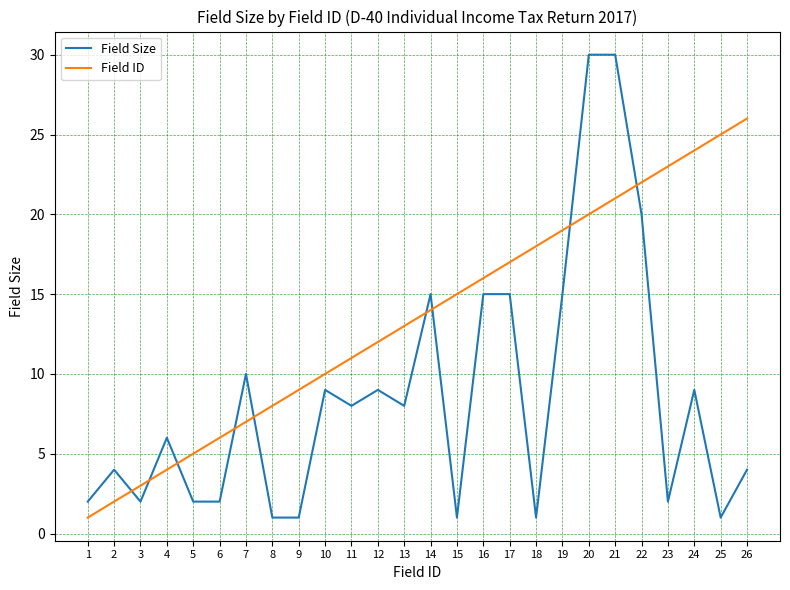

At which category does Field Size reach its first local valley?

3